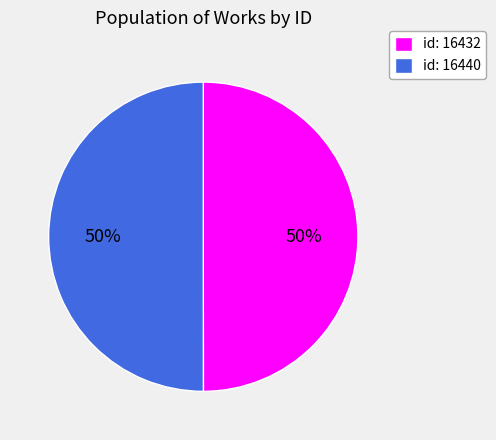

To the nearest percent, what is the average slice percentage?

50%